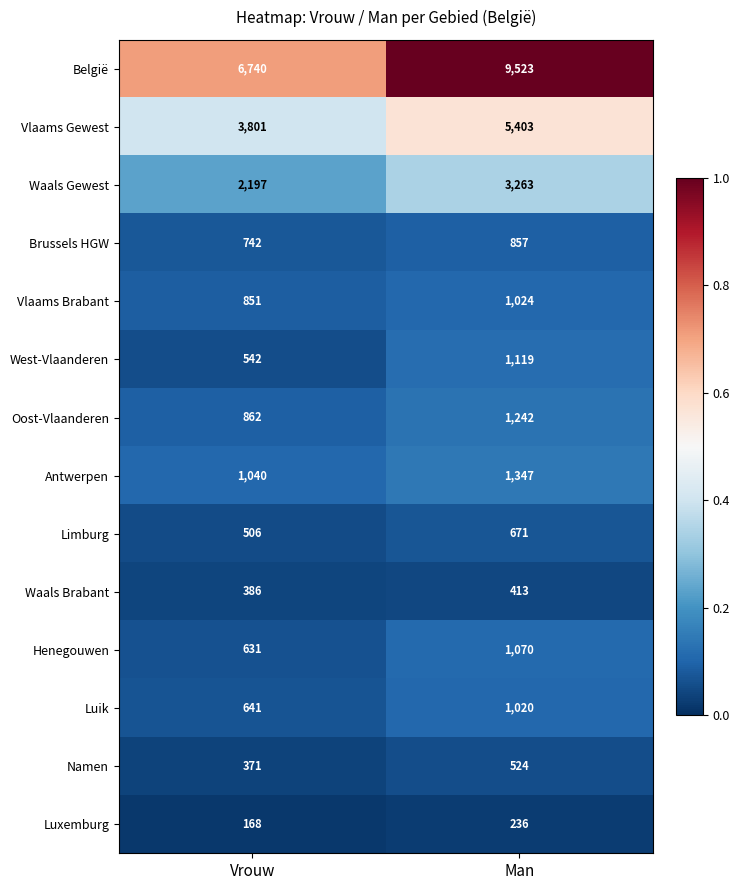

Reading left to right, extract all data points from this chart.

België: Vrouw=6740	Man=9523
Vlaams Gewest: Vrouw=3801	Man=5403
Waals Gewest: Vrouw=2197	Man=3263
Brussels HGW: Vrouw=742	Man=857
Vlaams Brabant: Vrouw=851	Man=1024
West-Vlaanderen: Vrouw=542	Man=1119
Oost-Vlaanderen: Vrouw=862	Man=1242
Antwerpen: Vrouw=1040	Man=1347
Limburg: Vrouw=506	Man=671
Waals Brabant: Vrouw=386	Man=413
Henegouwen: Vrouw=631	Man=1070
Luik: Vrouw=641	Man=1020
Namen: Vrouw=371	Man=524
Luxemburg: Vrouw=168	Man=236